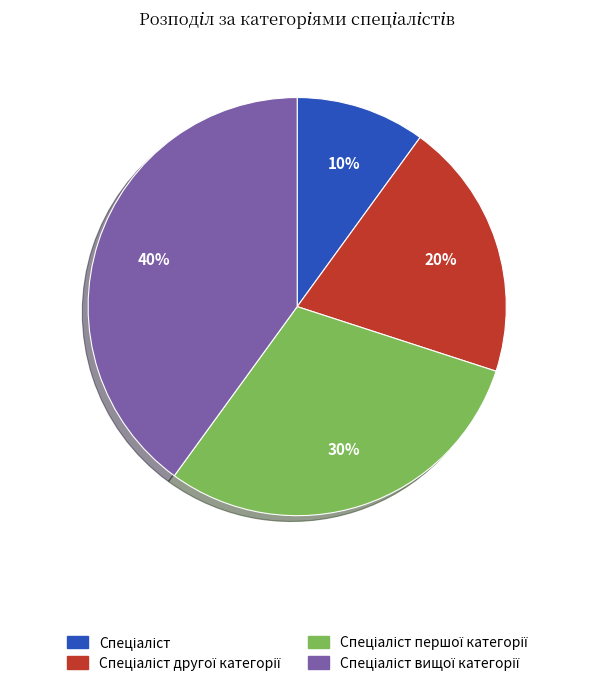

How many slices are in this pie chart?

4